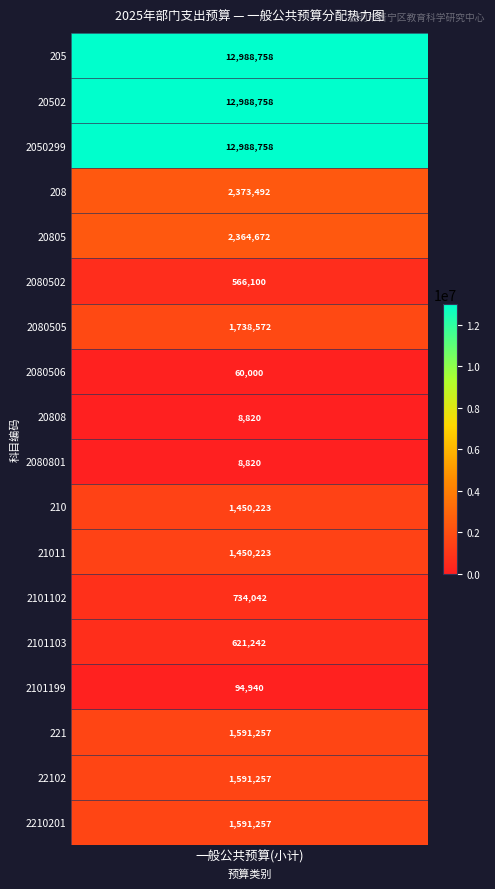

Rank the categories by value from lowest to highest.

20808, 2080801, 2080506, 2101199, 2080502, 2101103, 2101102, 210, 21011, 221, 22102, 2210201, 2080505, 20805, 208, 205, 20502, 2050299